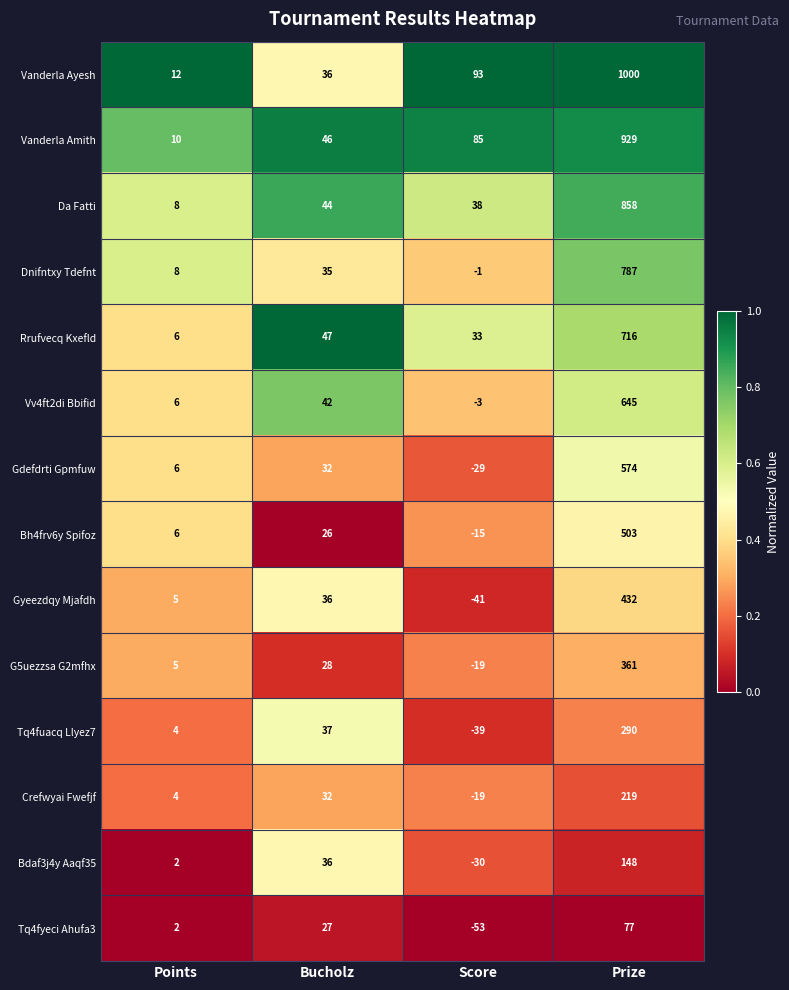

What is the spread (max minus min) of values at Prize?

923